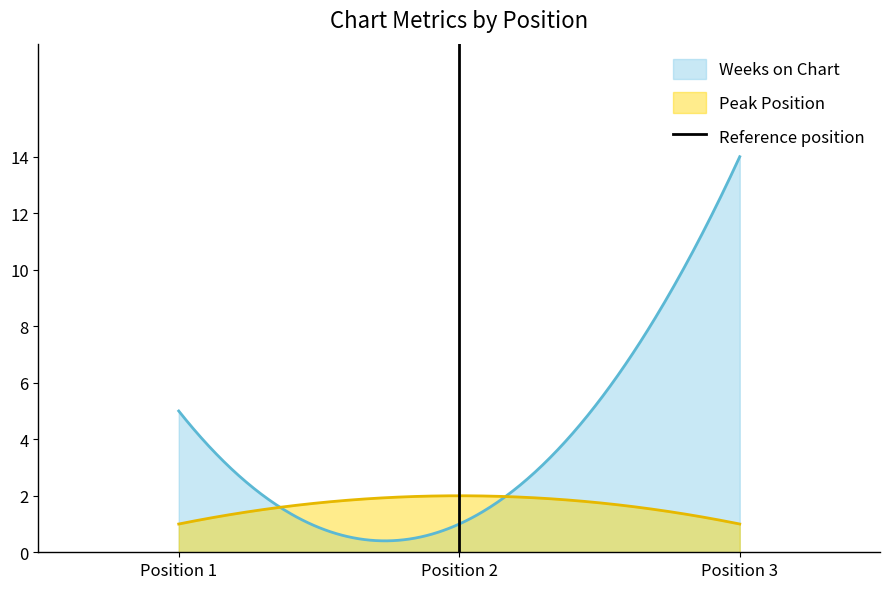

What is the lowest value of the Weeks on Chart series?

0.4